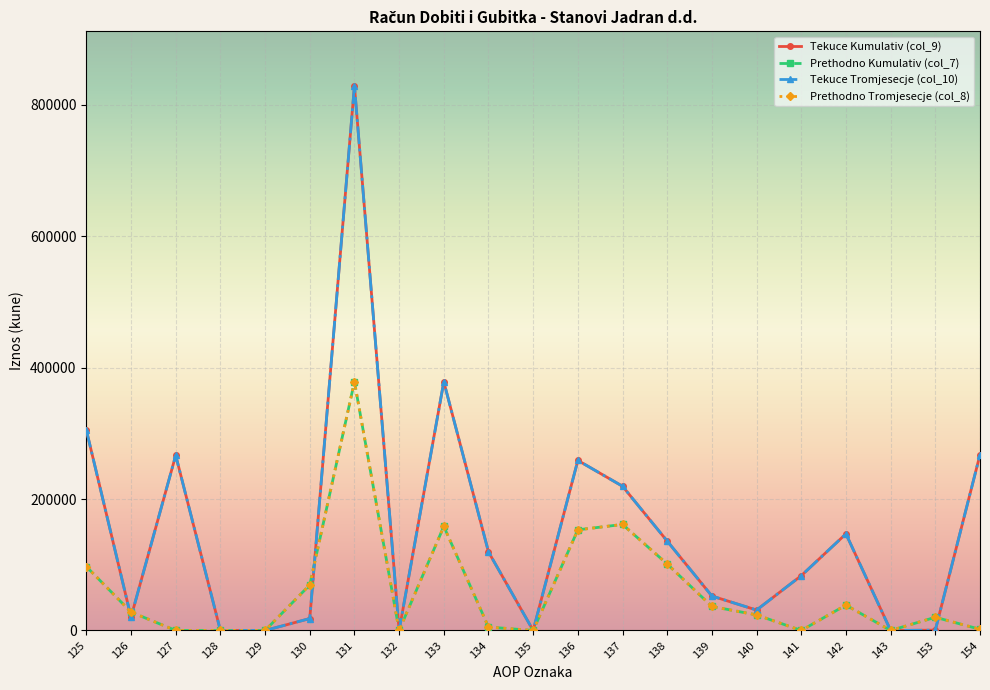

How many interior local valleys does the Prethodno Tromjesecje (col_8) series have?

4